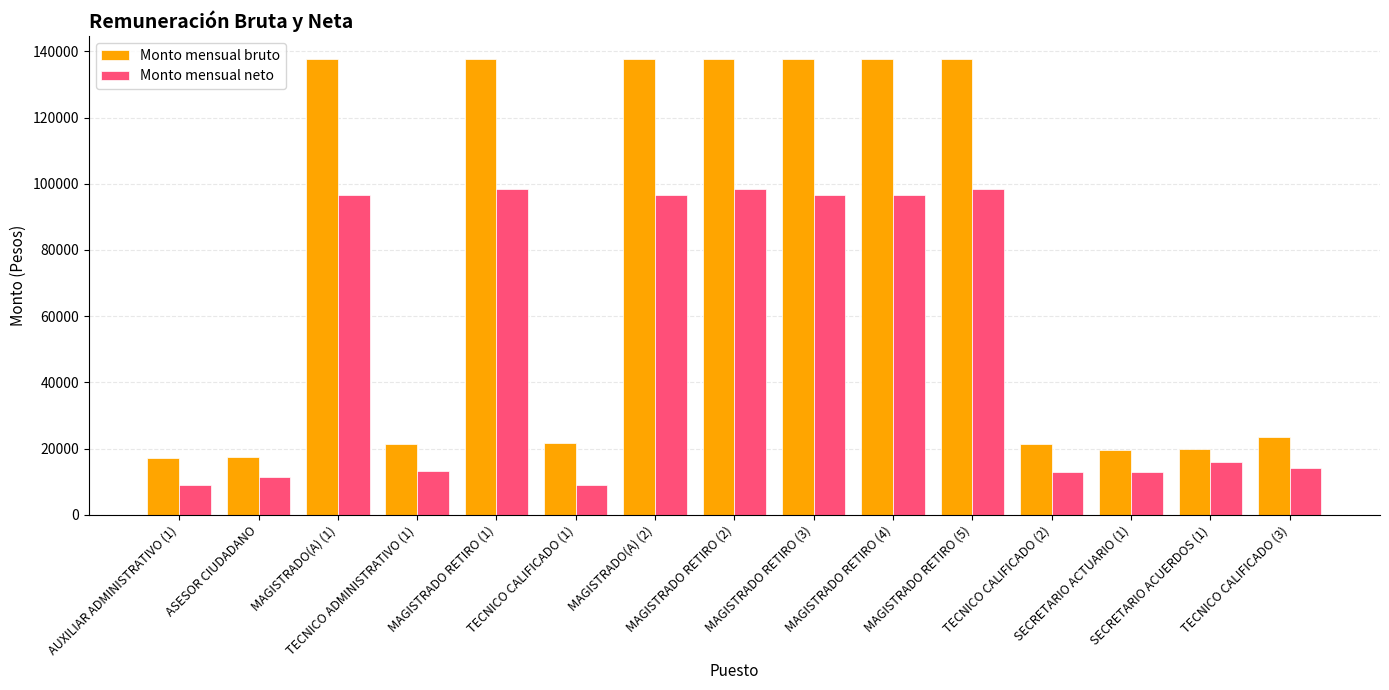

How many bars are there in total?

30